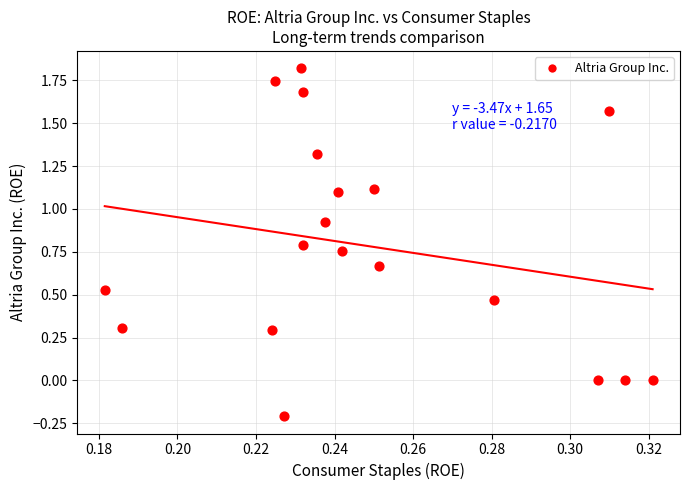

What is the range of Y values (max minus min)?

2.0